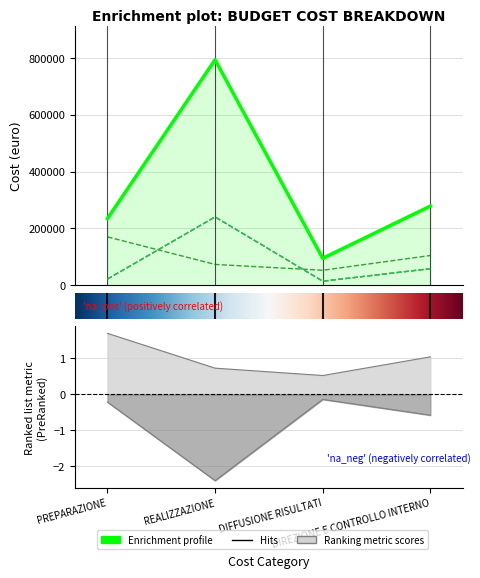

The value of TOTALE at DIREZIONE E CONTROLLO INTERNO is 91888. True or false?

False